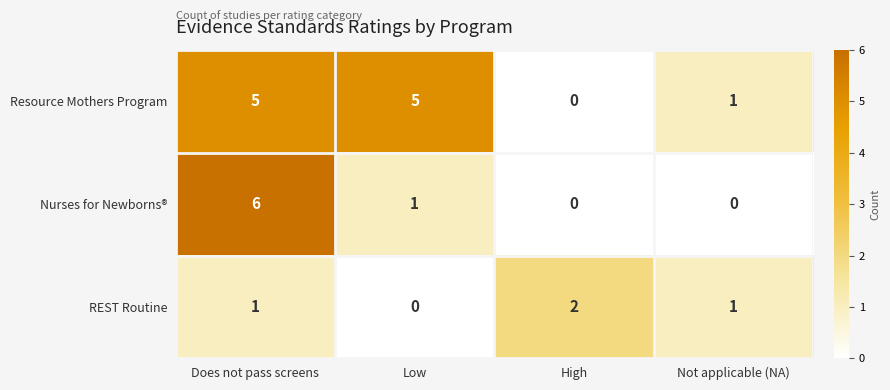

Reading right to left, what are all the values shown in this chart?

Resource Mothers Program: Not applicable (NA)=1	High=0	Low=5	Does not pass screens=5
Nurses for Newborns®: Not applicable (NA)=0	High=0	Low=1	Does not pass screens=6
REST Routine: Not applicable (NA)=1	High=2	Low=0	Does not pass screens=1